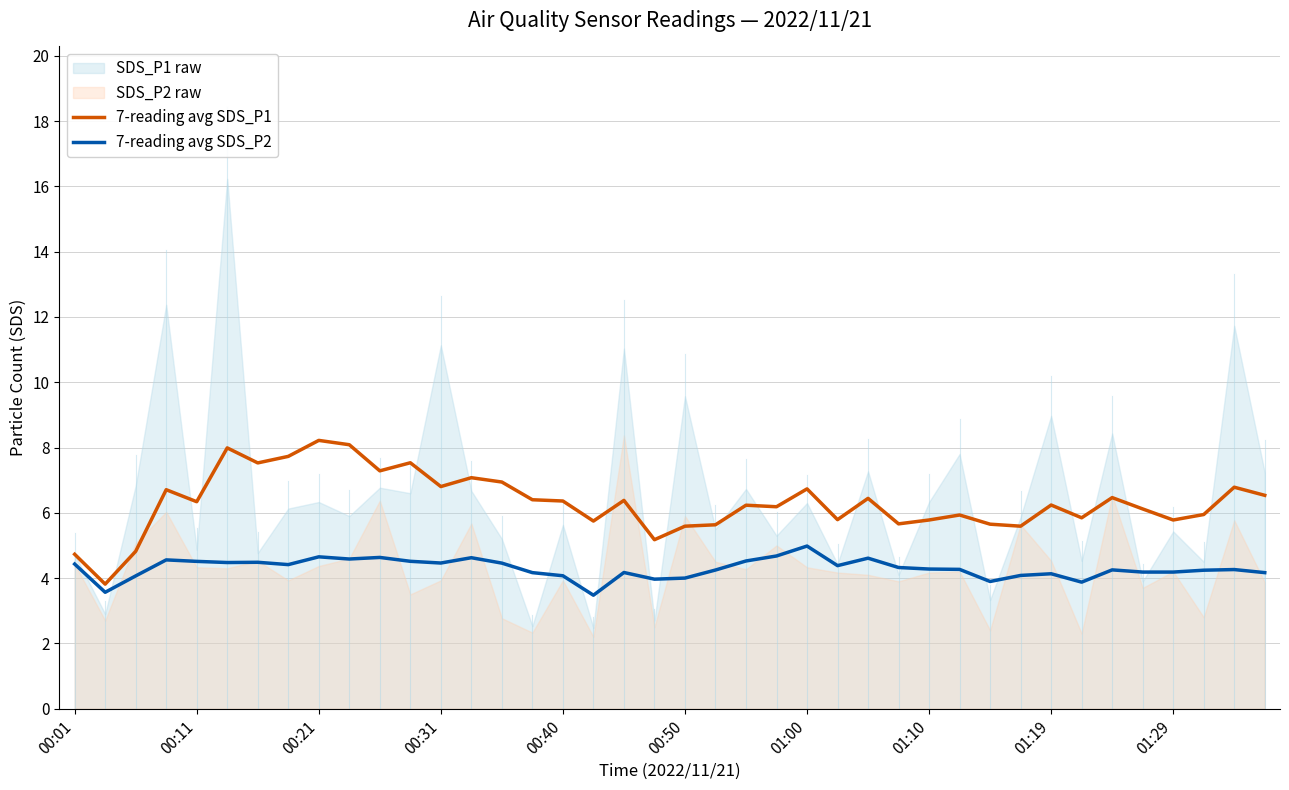

Is it true that 7-reading avg SDS_P1 equals 2.5 at 01:19?

False